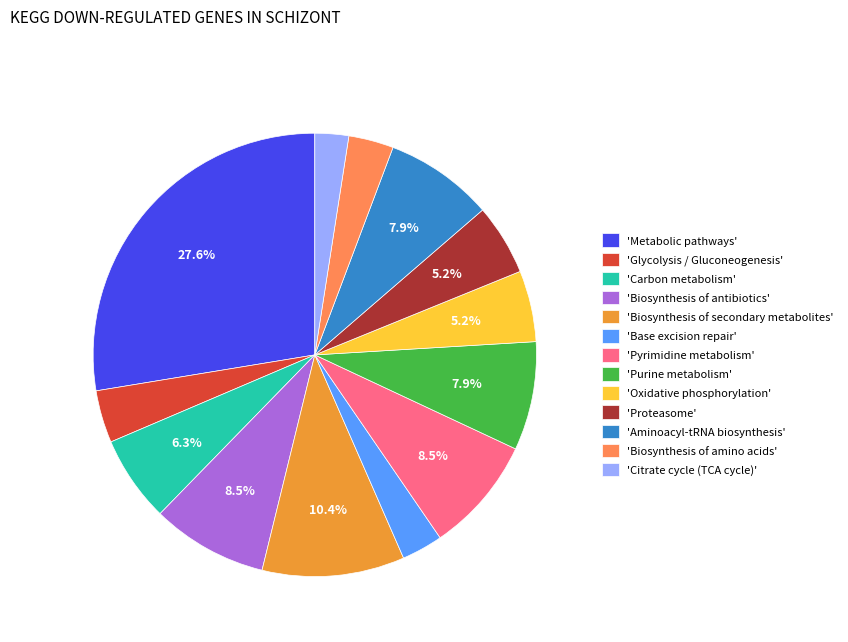

Is there a majority slice in this chart?

No